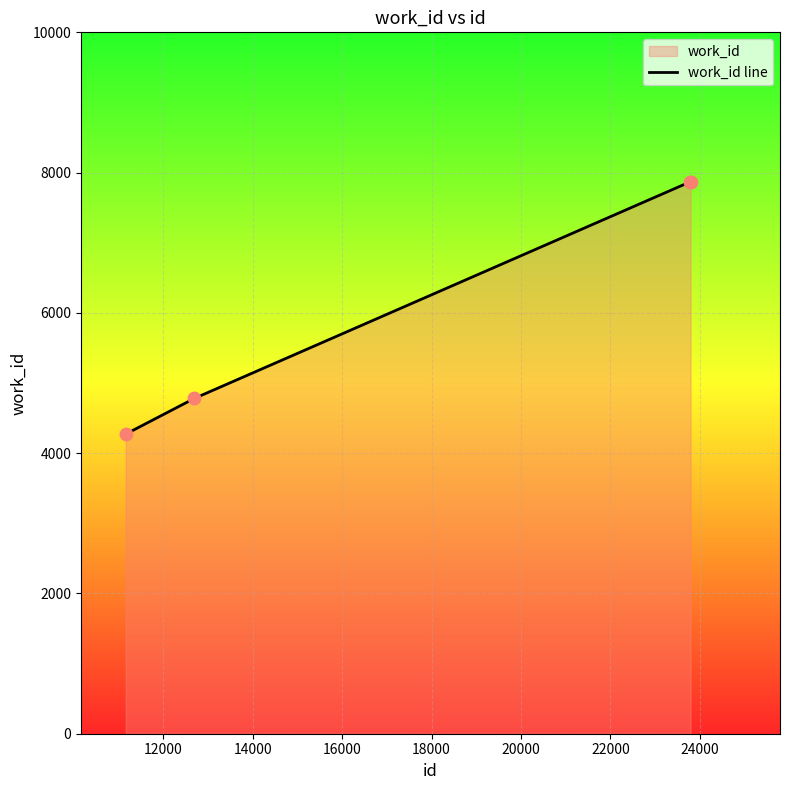

What is the greatest value displayed?

7870